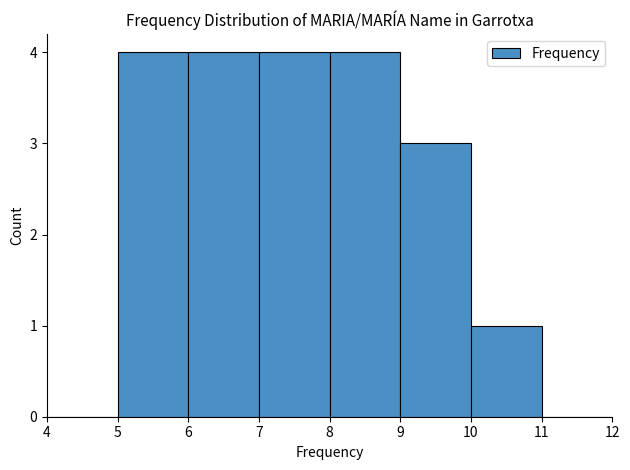

What is the height of the bar covering 9 to 10 on the x-axis? The values are not printed on the chart, so give them approximately, as read against the axis.

3